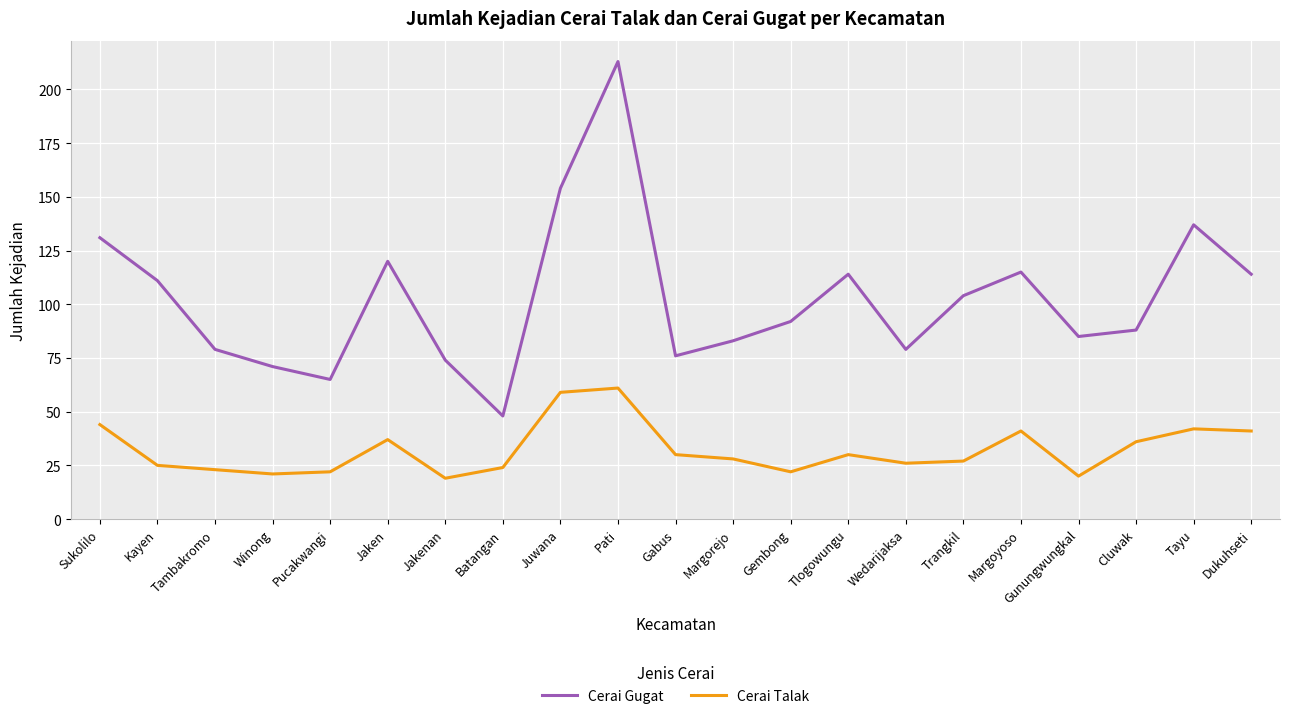

How many distinct data groups are displayed?

2